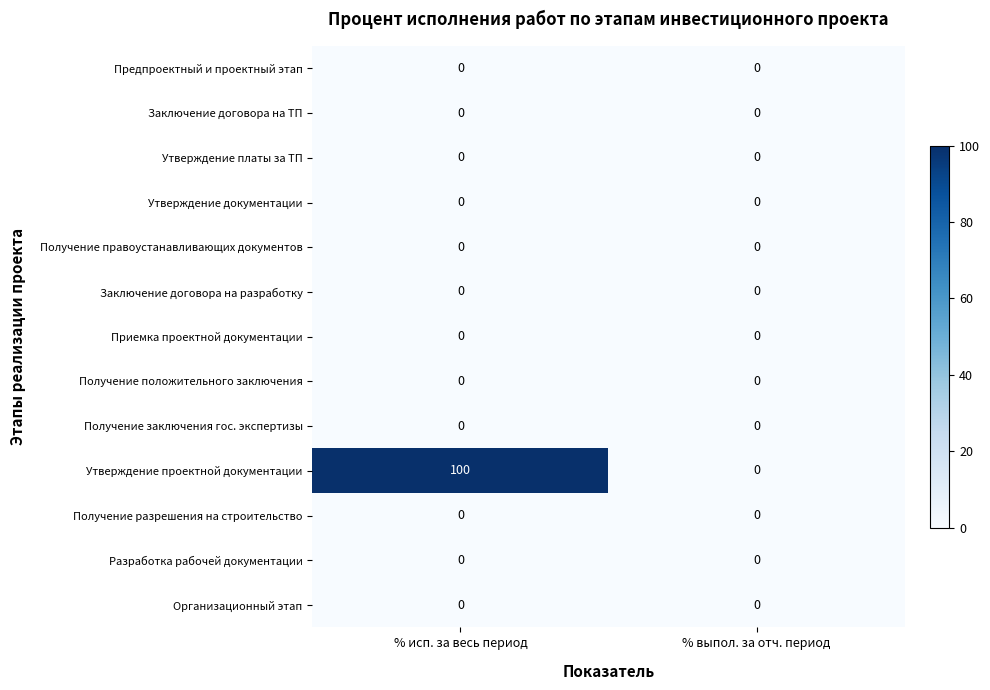

True or false: Утверждение платы за ТП has a value of 0 at % выпол. за отч. период.

True